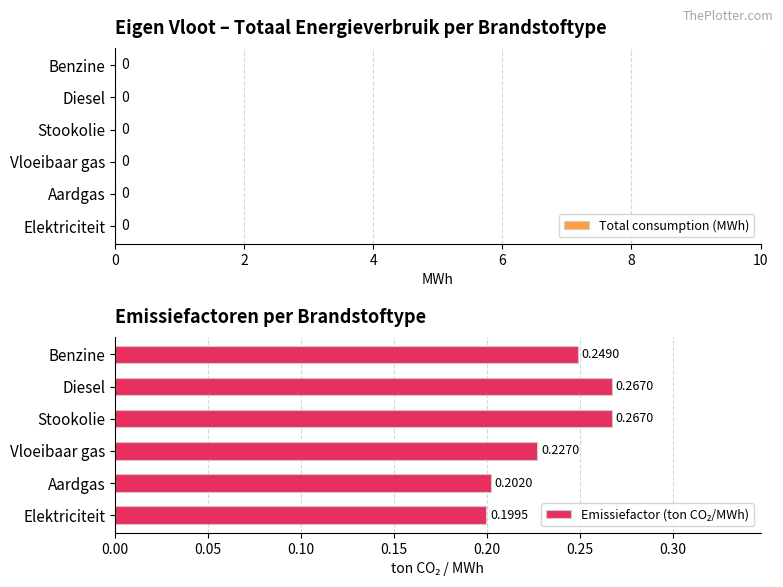

Which label corresponds to the smallest value in the chart?

Elektriciteit